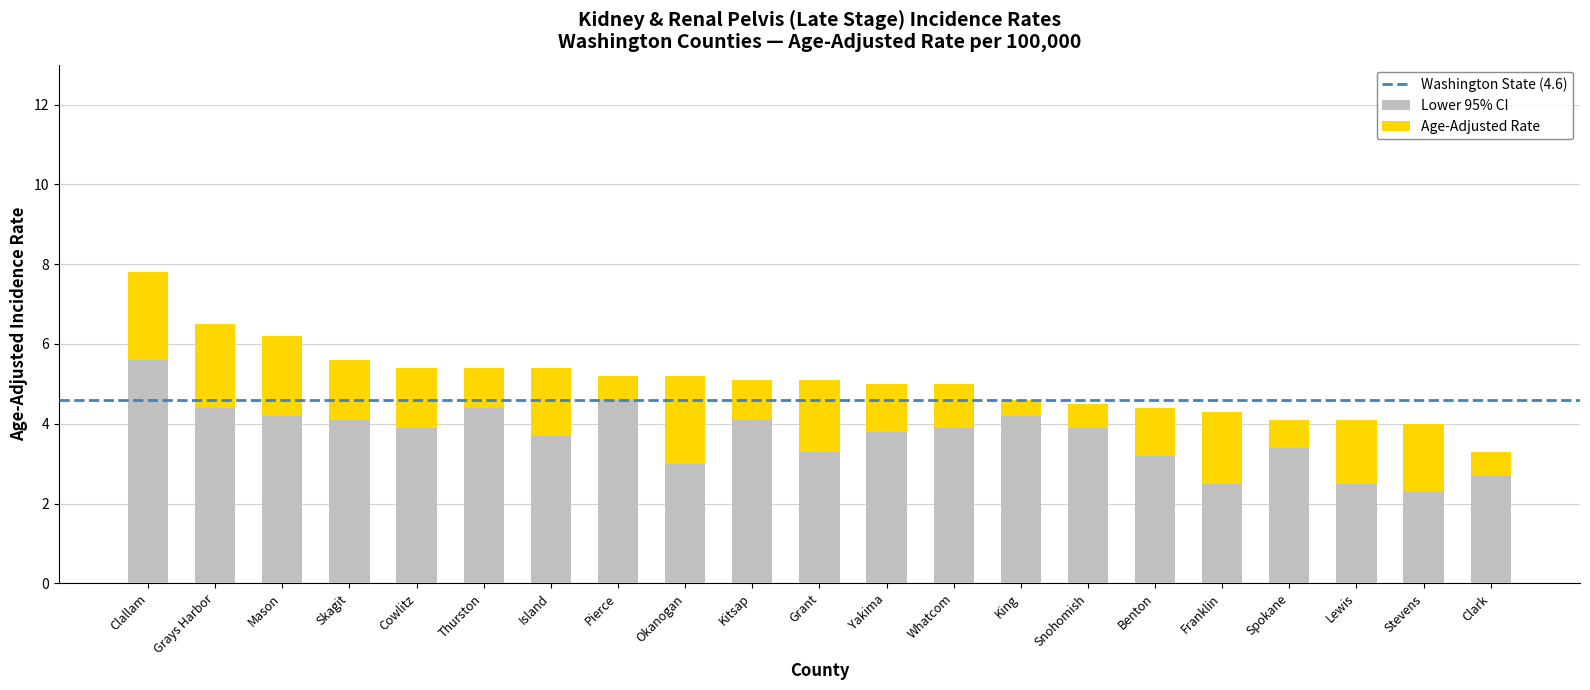

What is the sum of the Lower 95% CI values at King and Island?

7.9